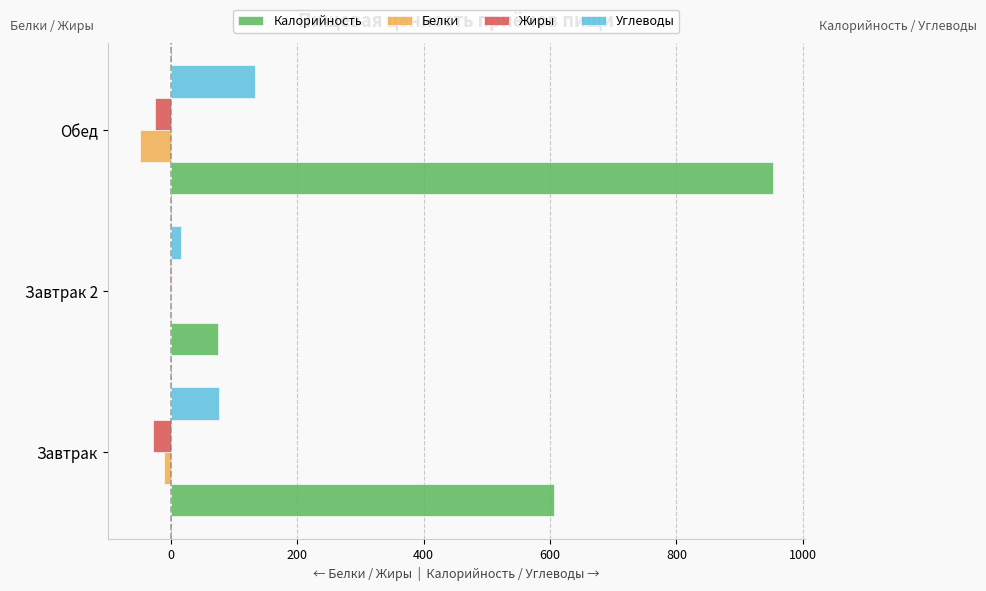

How many data points does each series have?

3